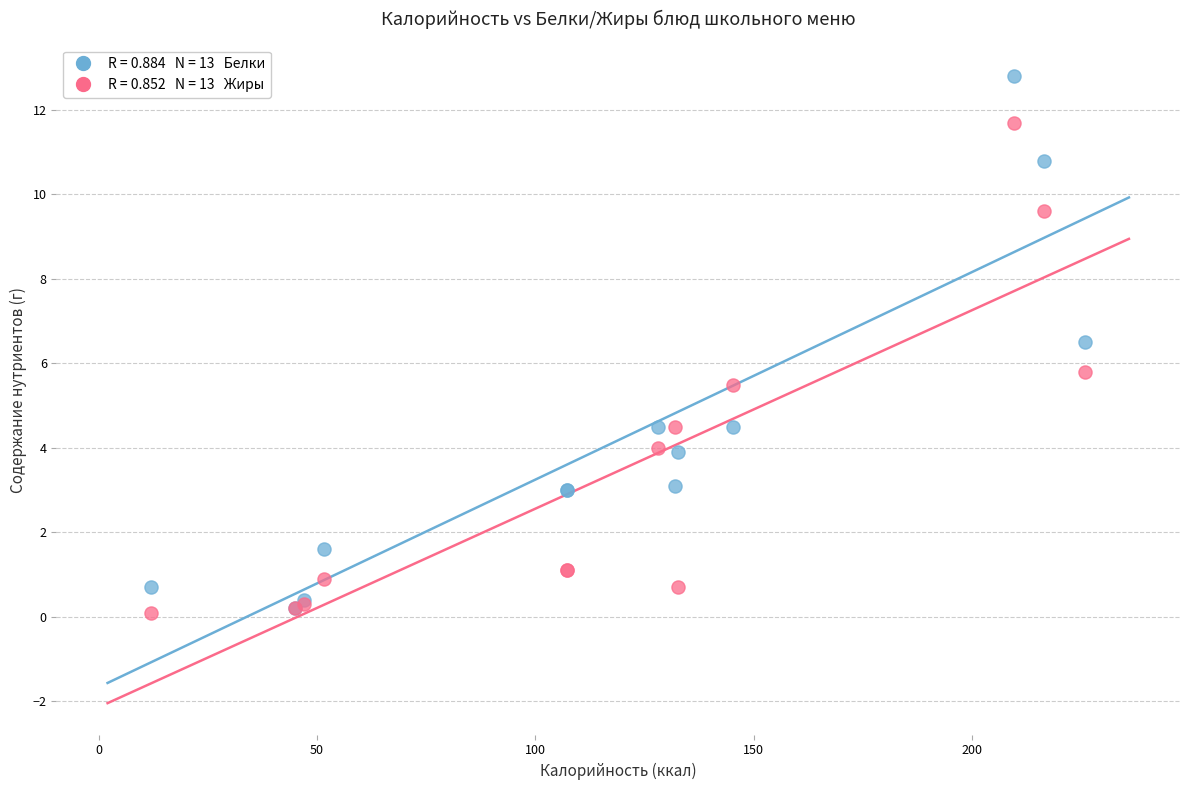

Across all series, what Y value is closest to 6?

5.8